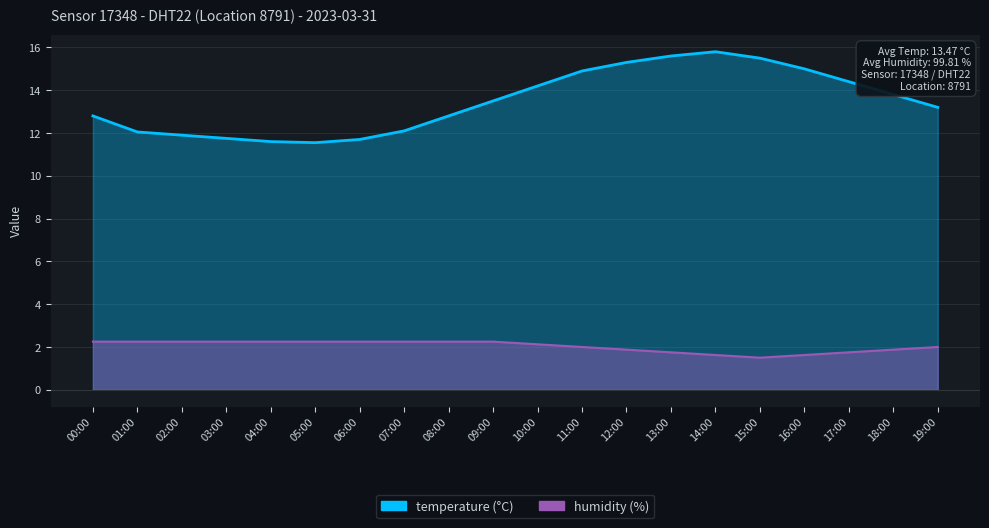

What is the total value across all series at 19:00?

15.2